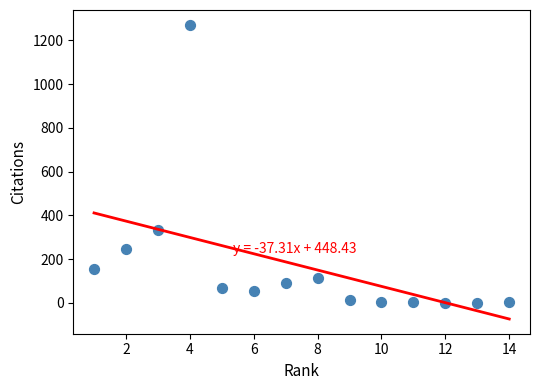

What is the range of Y values (max minus min)?

1272